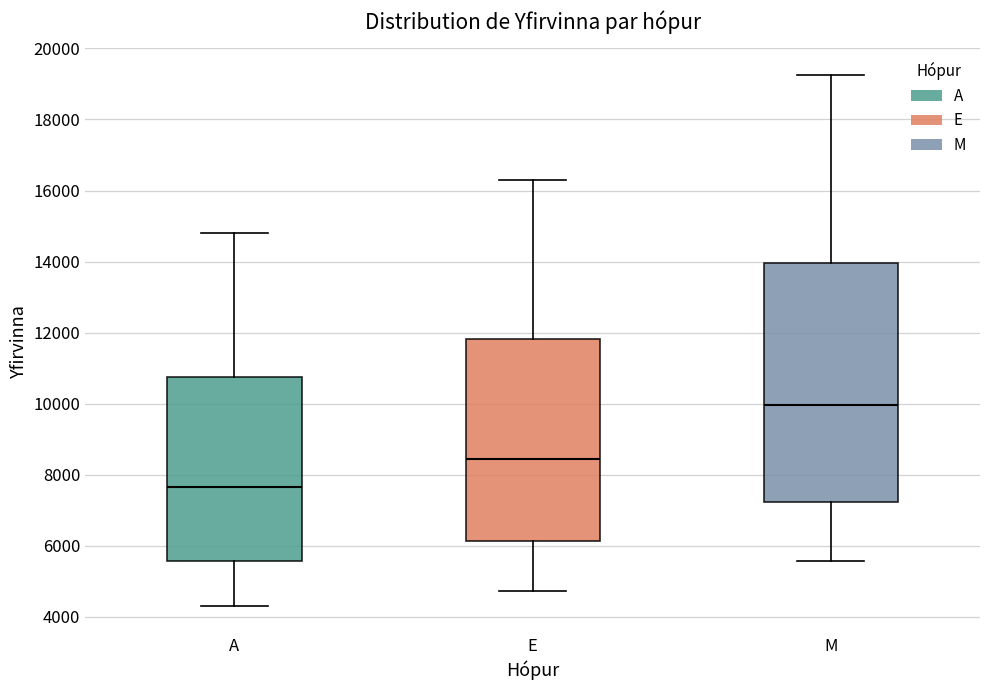

Reading left to right, read every box against the y-axis: the position of its median line, the range the box covers, and the ends of its whiskers. The values are not printed on the chart, so give them approximately, as read against the axis.

A: median 7600, box 5600 to 10800, whiskers 4200 to 14800
E: median 8400, box 6200 to 11800, whiskers 4800 to 16200
M: median 10000, box 7200 to 14000, whiskers 5600 to 19200